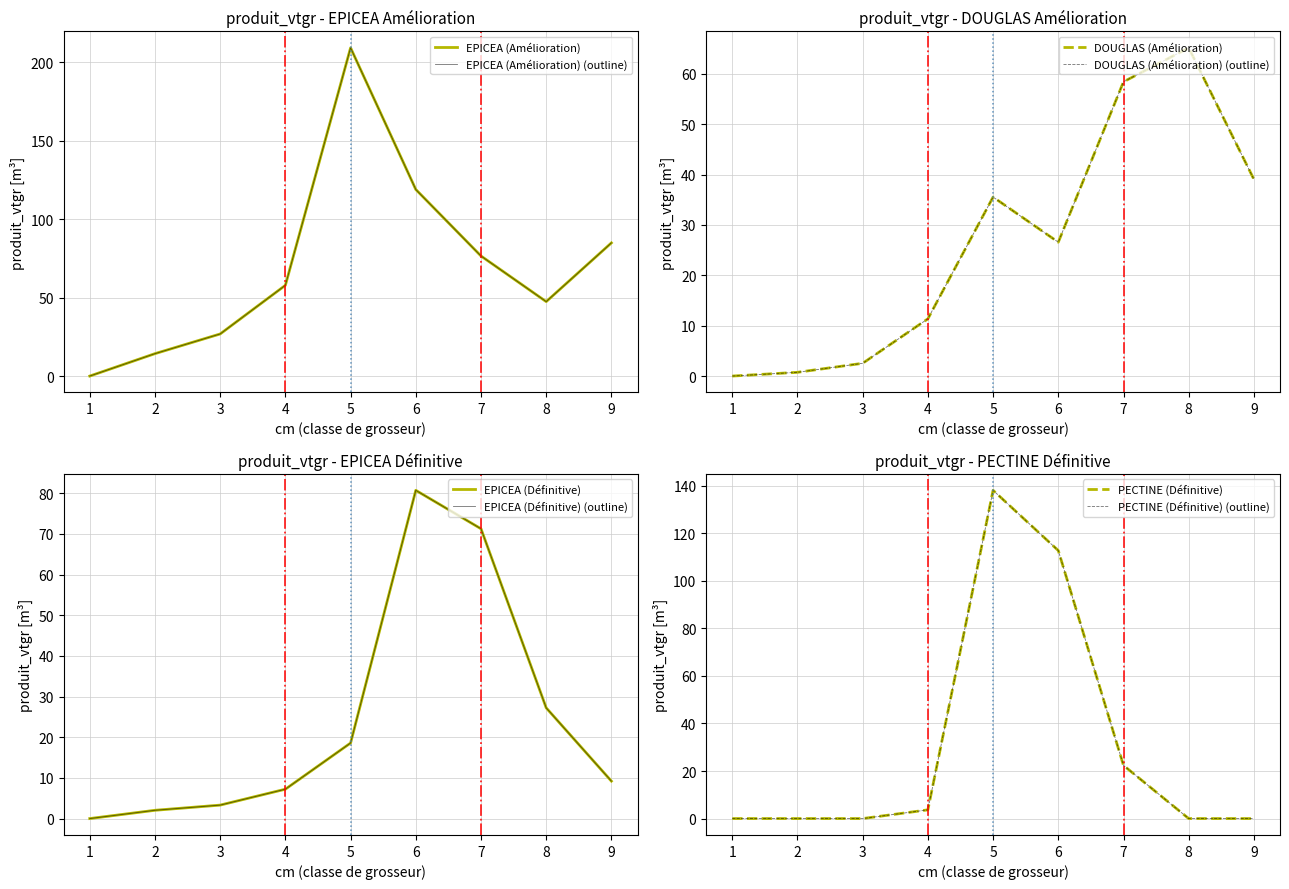

How many data points in DOUGLAS are above 26?

5